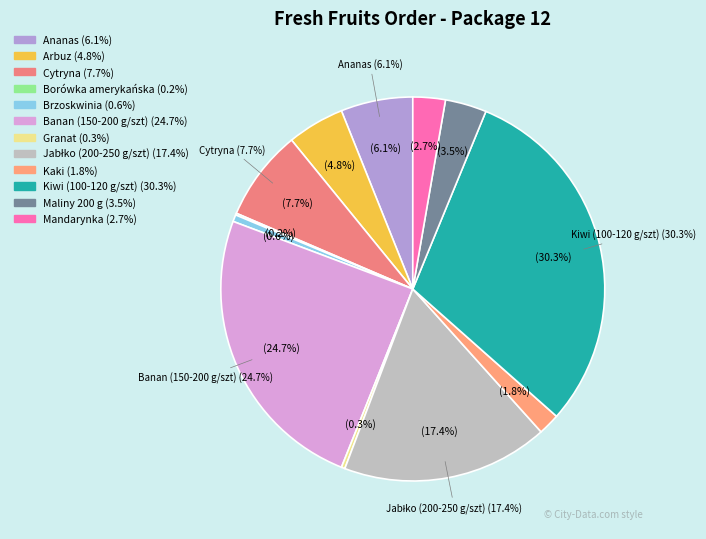

Do Borówka amerykańska and Maliny 200 g together represent more than half of the pie?

No